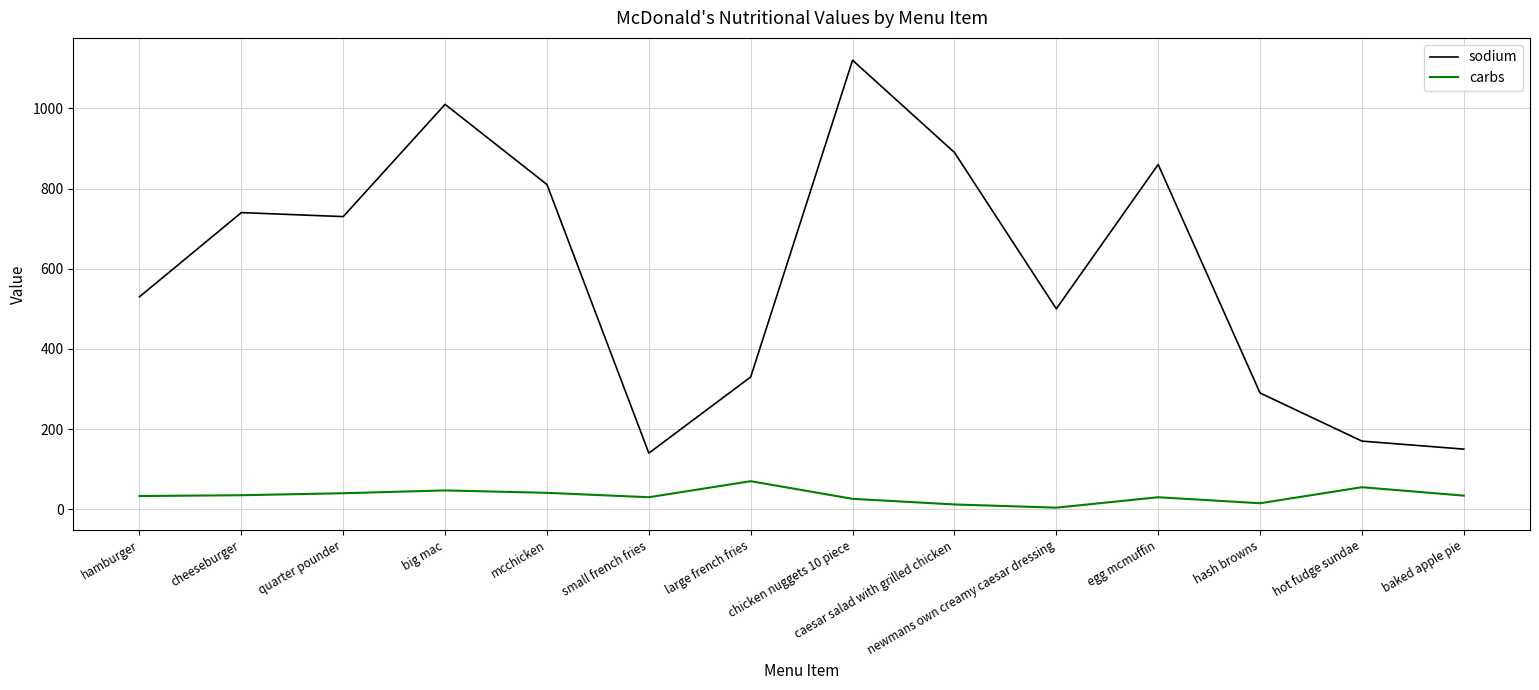

What is the total value across all series at big mac?

1057